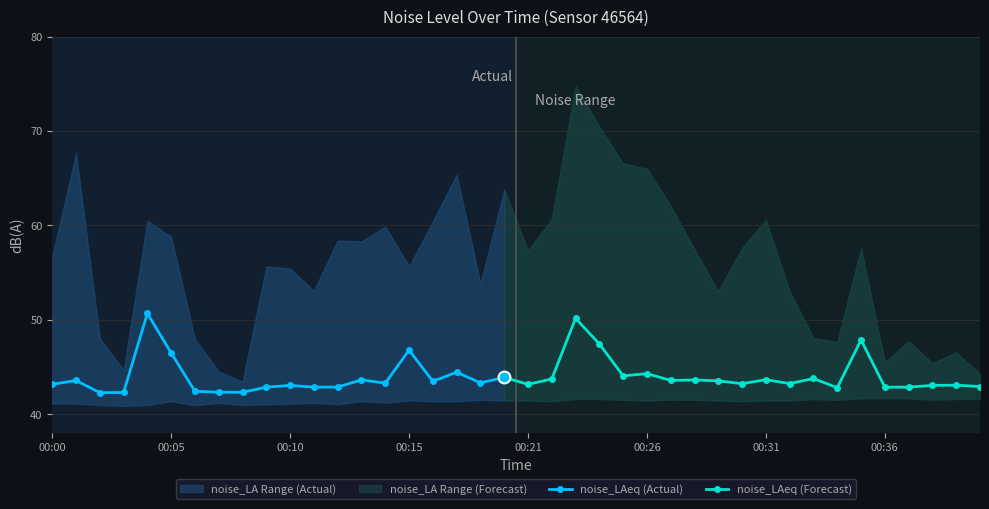

Is the value of noise_LAeq at 00:28 greater than the value of noise_LA_min at 00:39?

Yes